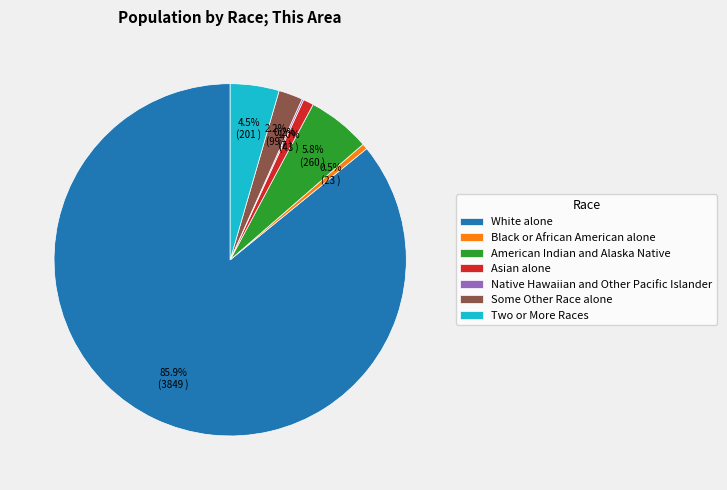

Which category has the biggest portion of the pie?

White alone